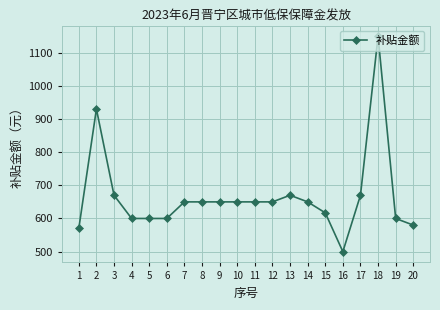

What is the change in value from 8 to 20?

-70